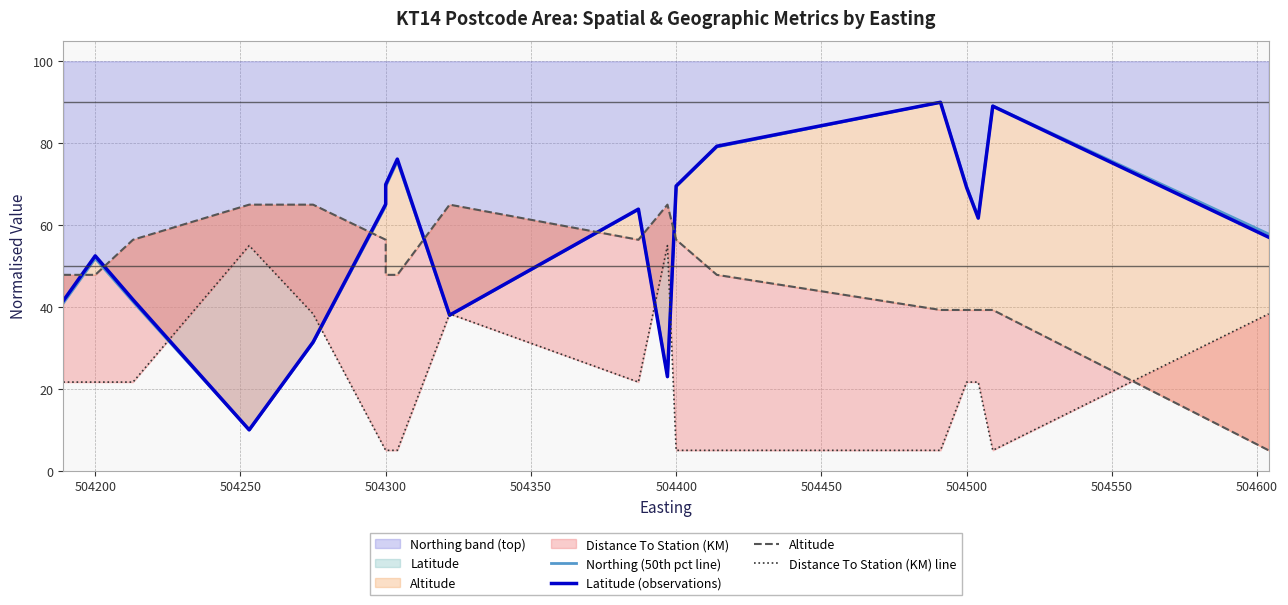

List the series in order of their peak value, lowest first.

Distance To Station (KM) line, Altitude, Northing (50th pct line), Latitude (observations)